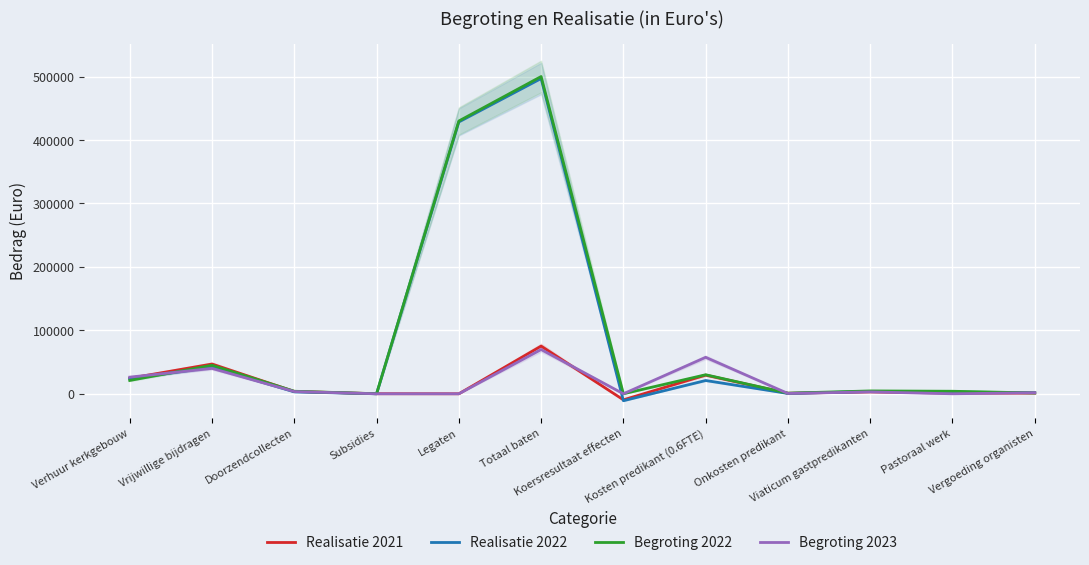

List the labels in order of Begroting 2022 value, smallest first.

Koersresultaat effecten, Subsidies, Onkosten predikant, Vergoeding organisten, Doorzendcollecten, Pastoraal werk, Viaticum gastpredikanten, Verhuur kerkgebouw, Kosten predikant (0.6FTE), Vrijwillige bijdragen, Legaten, Totaal baten